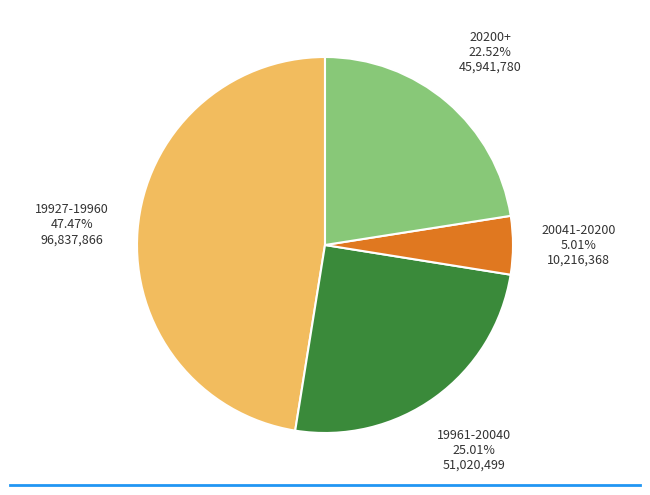

Is there a majority slice in this chart?

No